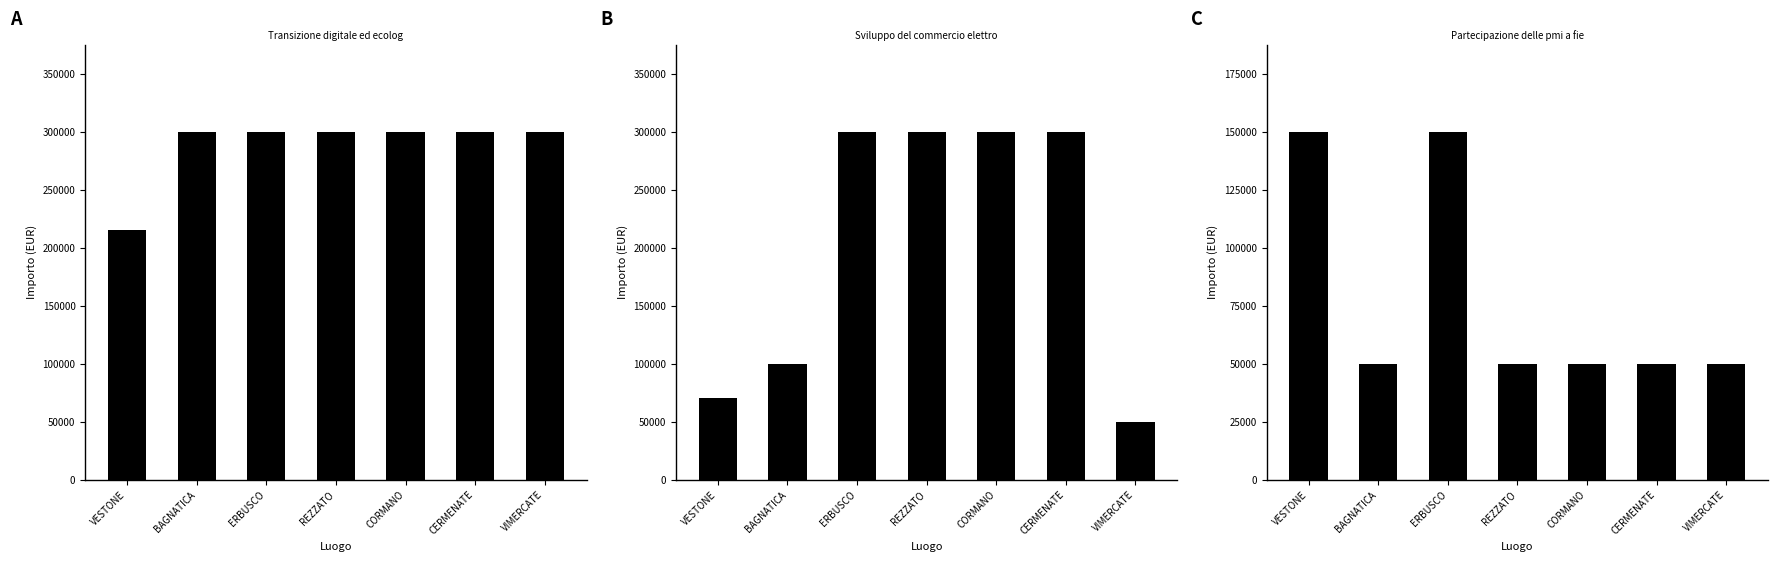

Reading right to left, extract all data points from this chart.

Transizione digitale ed ecologica: 300000	300000	300000	300000	300000	300000	214800
Sviluppo del commercio elettronico: 50000	300000	300000	300000	300000	100000	70000
Partecipazione delle pmi a fiere: 50000	50000	50000	50000	150000	50000	150000